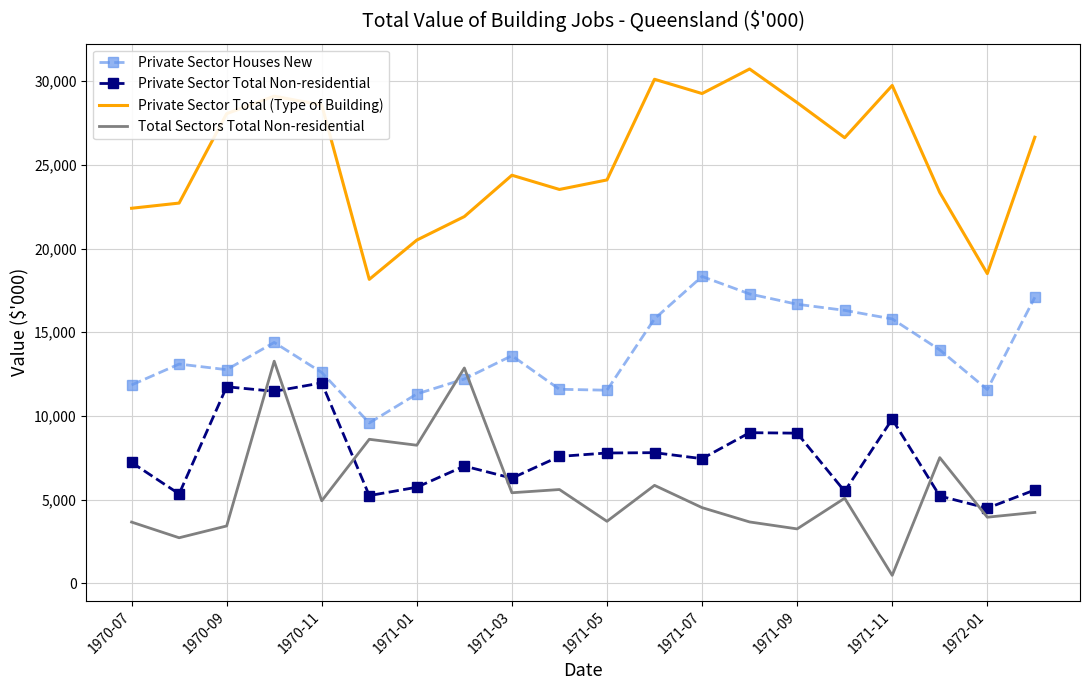

What is the highest value of the Private Sector Houses New series?

18336